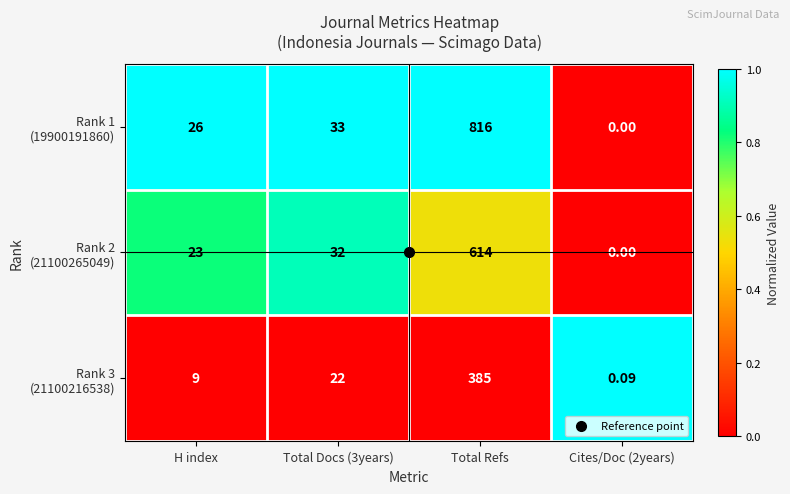

At which category is the sum across all series the highest?

Total Refs